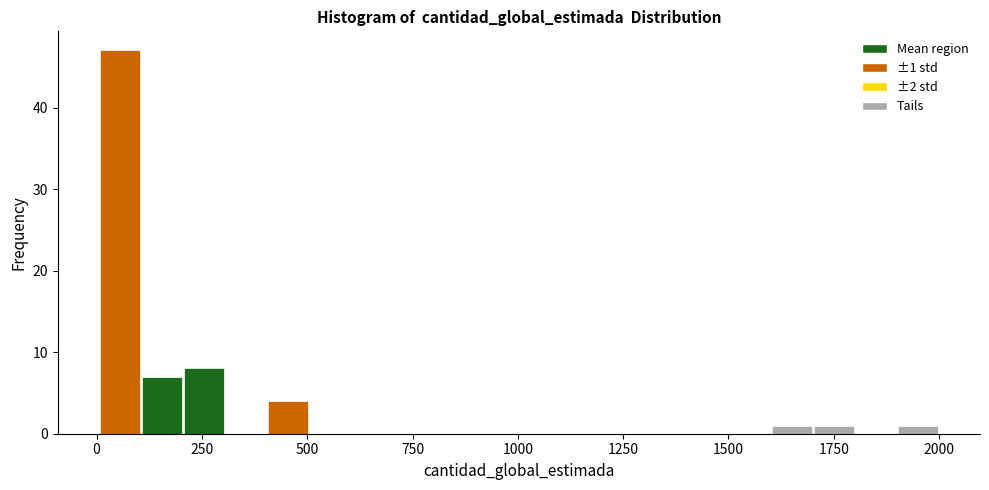

Around what value on the x-axis is the tallest bar? Give the approximate position of its centre, as read against the axis.

50